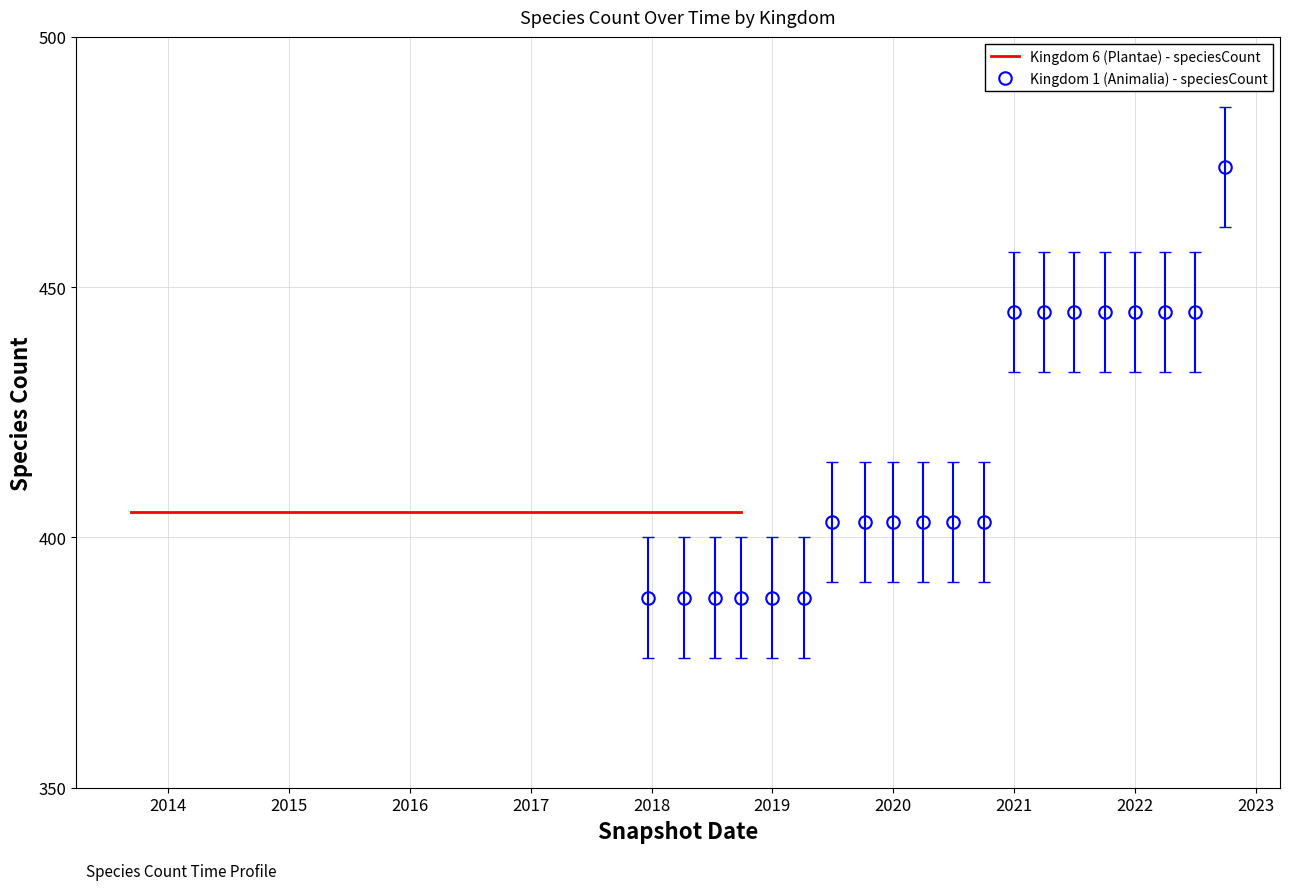

What is the lowest value of the Kingdom 1 (Animalia) - speciesCount series?

388